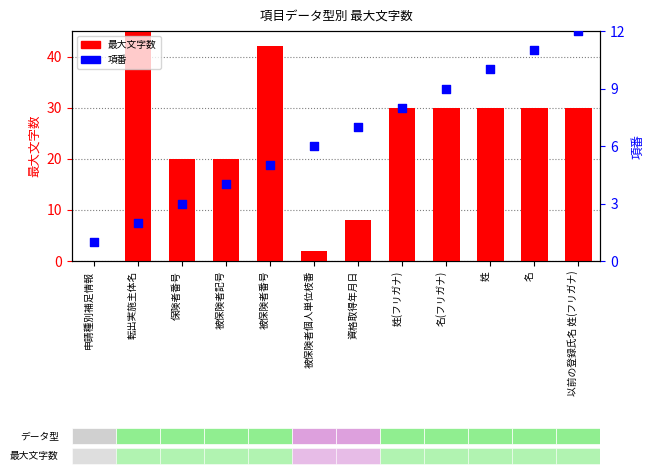

Is the value of 最大文字数 at 申請種別補足情報 greater than the value of 項番 at 姓?

No